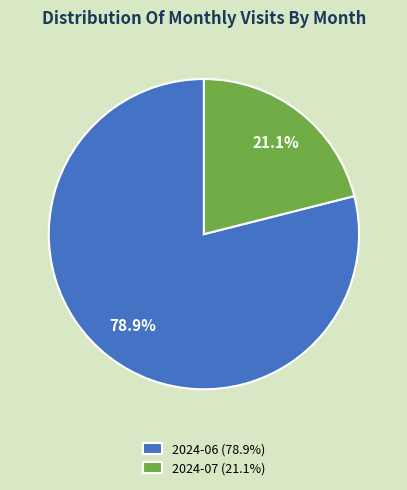

To the nearest percent, what is the difference between the 2024-07 and 2024-06 slice percentages?

58%